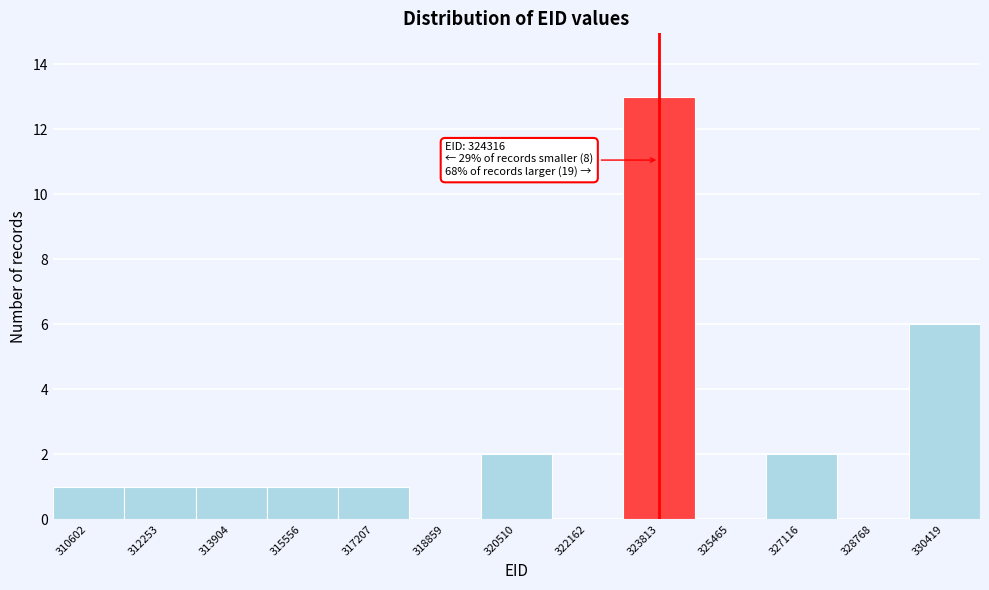

Reading left to right, list all the values displayed in this chart.

310602=1	312253=1	313904=1	315556=1	317207=1	318859=0	320510=2	322162=0	323813=13	325465=0	327116=2	328768=0	330419=6